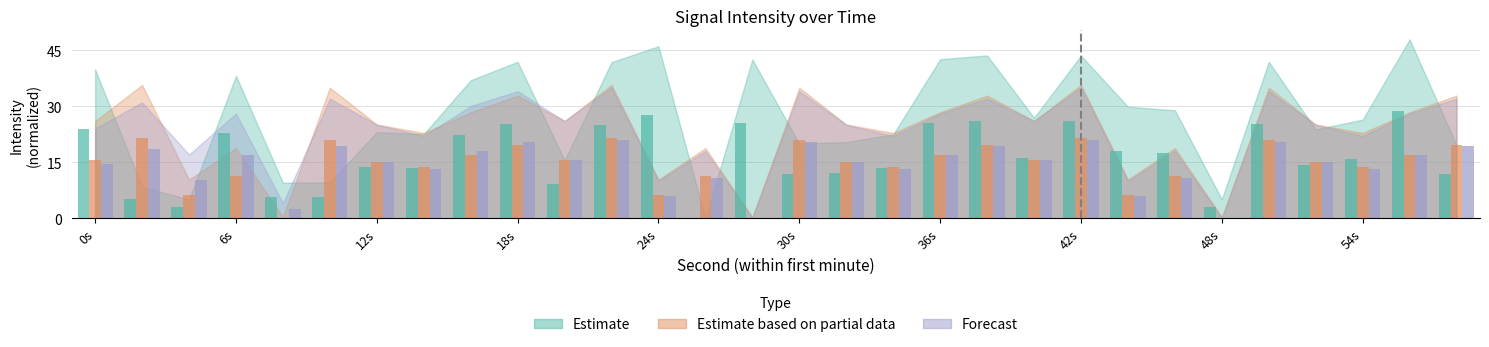

The Estimate based on partial data series shows 0.0 at 28. True or false?

False